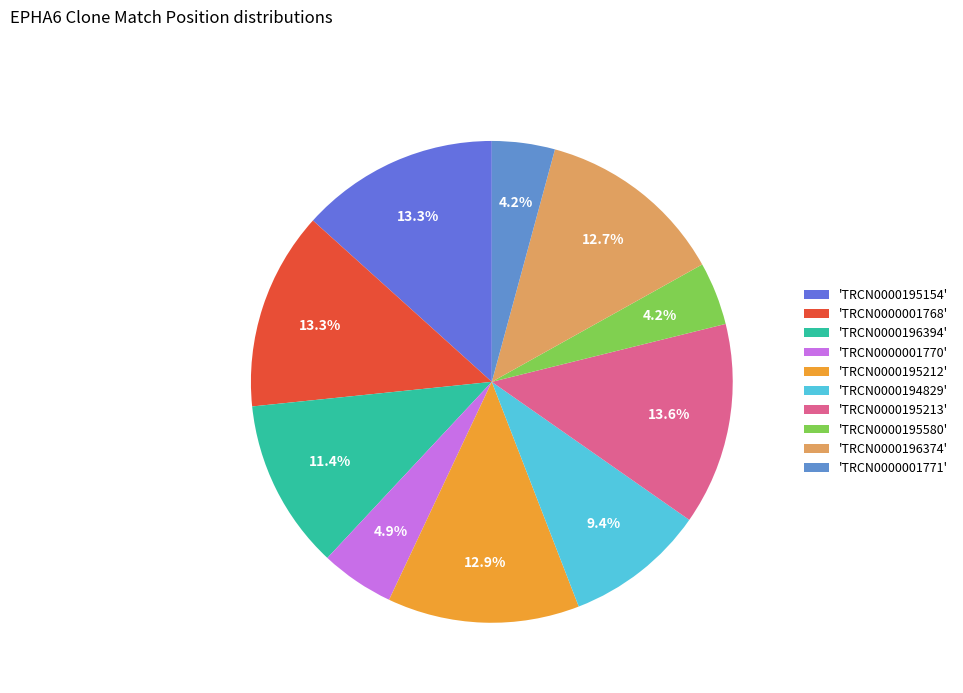

Does any single category account for the majority?

No